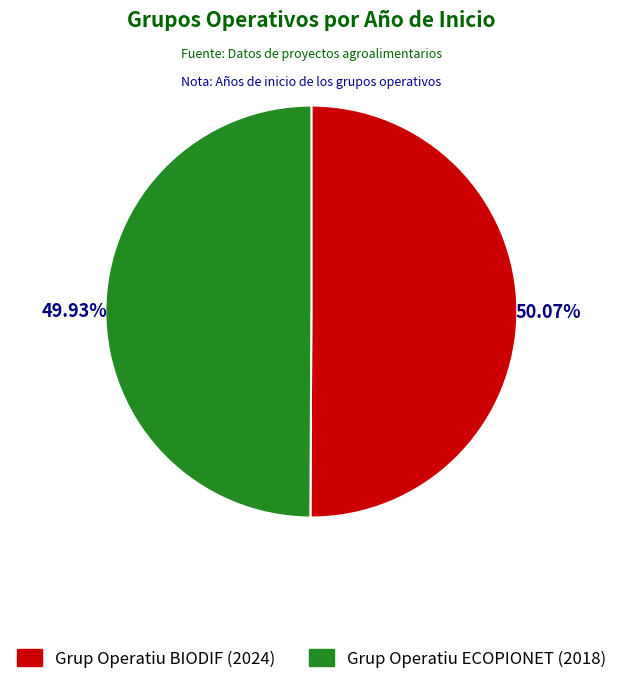

Combined, do Grup Operatiu BIODIF and Grup Operatiu ECOPIONET account for over 50%?

Yes